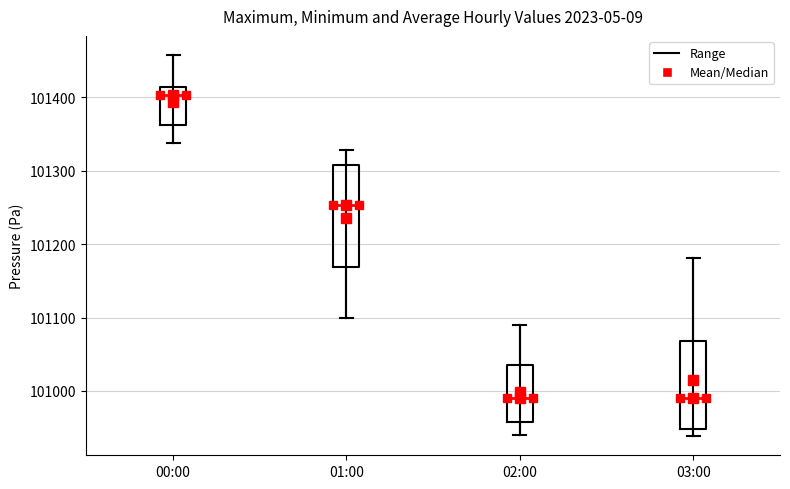

Where does the median line of the box for 03:00 sit on the y-axis? The values are not printed on the chart, so give them approximately, as read against the axis.

100990